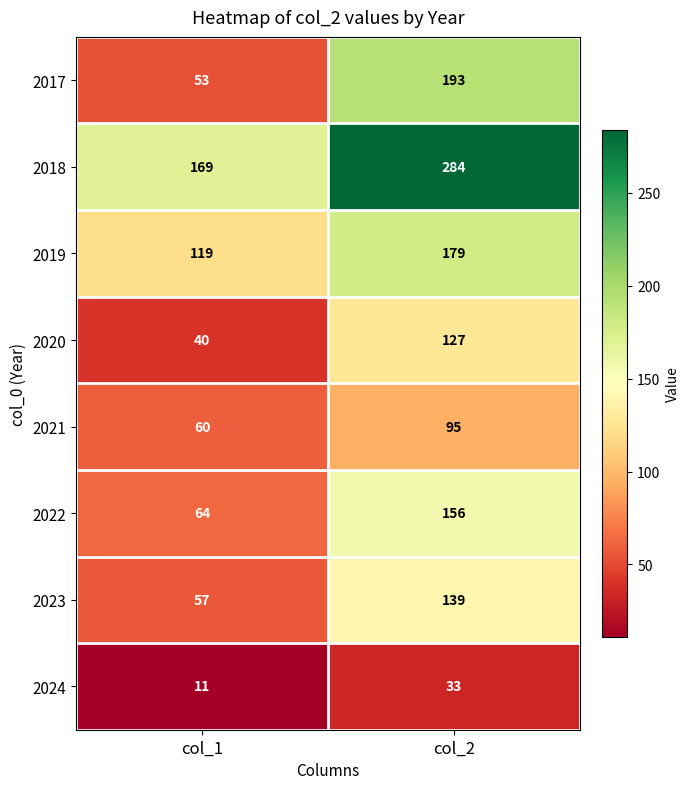

How many distinct data groups are displayed?

8